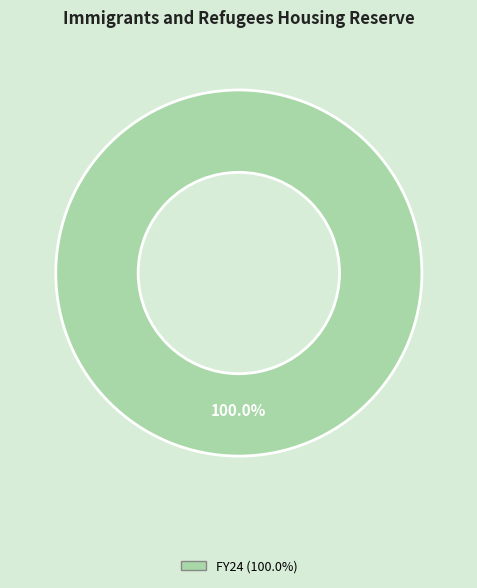

How many slices are in this pie chart?

1